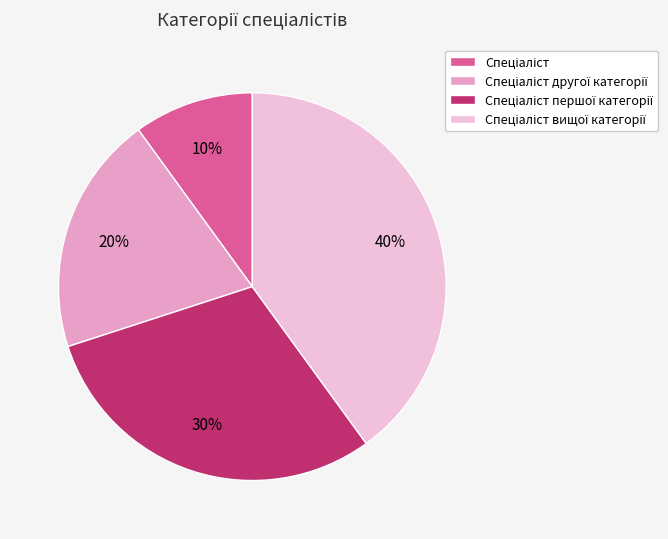

To the nearest percent, what is the difference between the Спеціаліст другої категорії and Спеціаліст першої категорії slice percentages?

10%